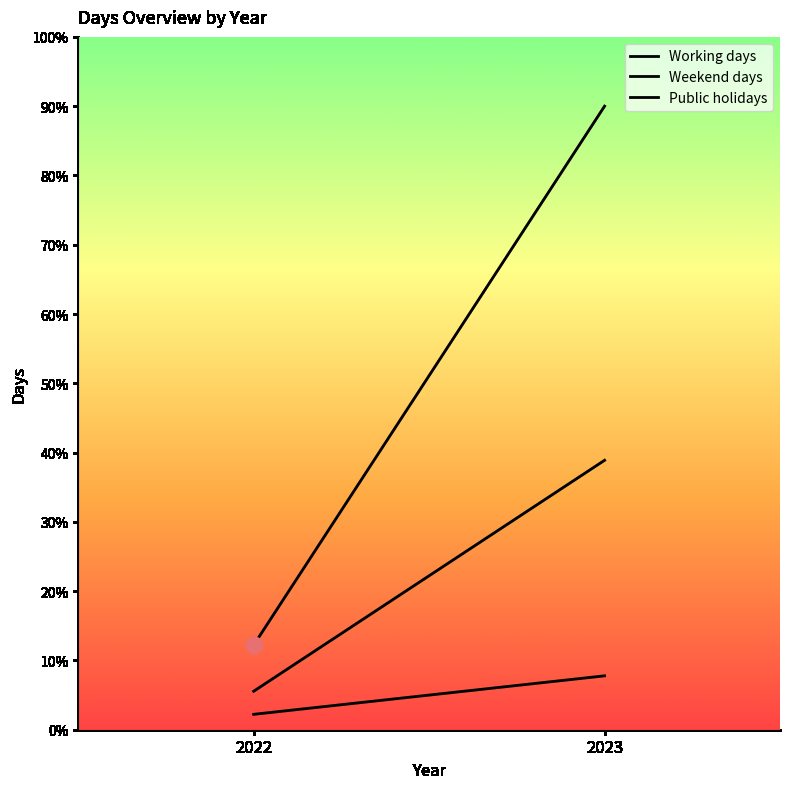

What is the average value of the Weekend days series?

22.2